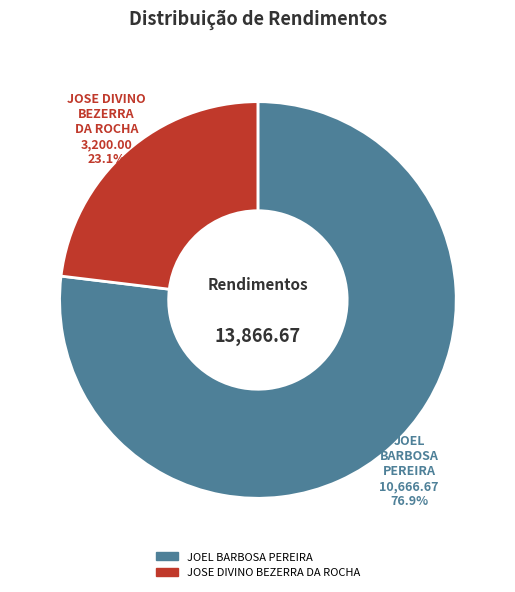

Is there a majority slice in this chart?

Yes